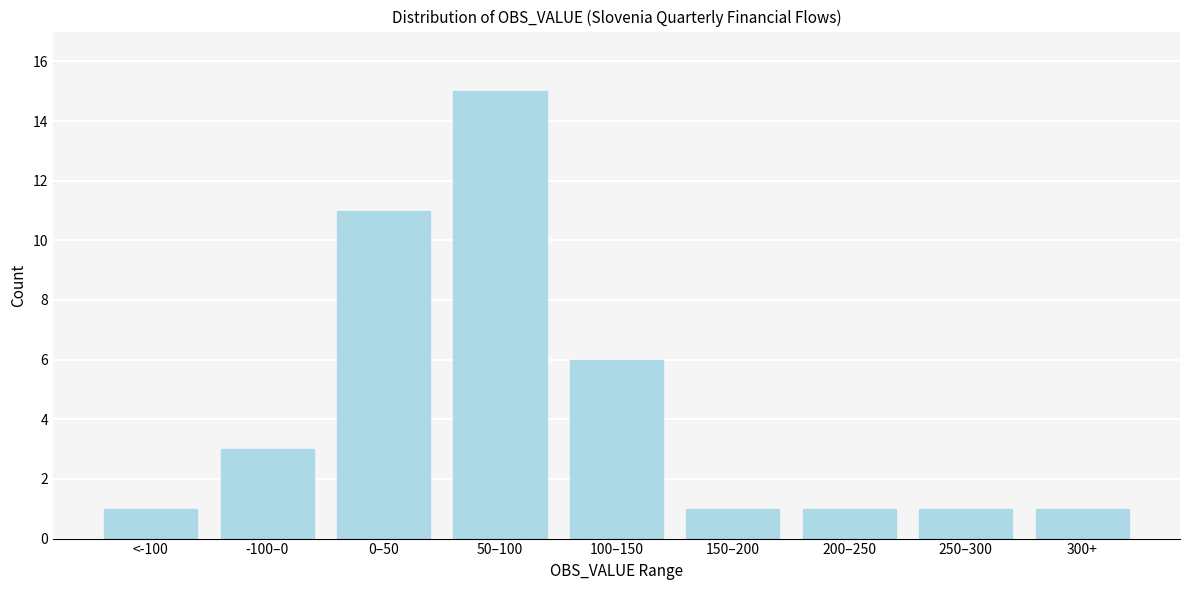

Reading left to right, list all the values displayed in this chart.

1	3	11	15	6	1	1	1	1